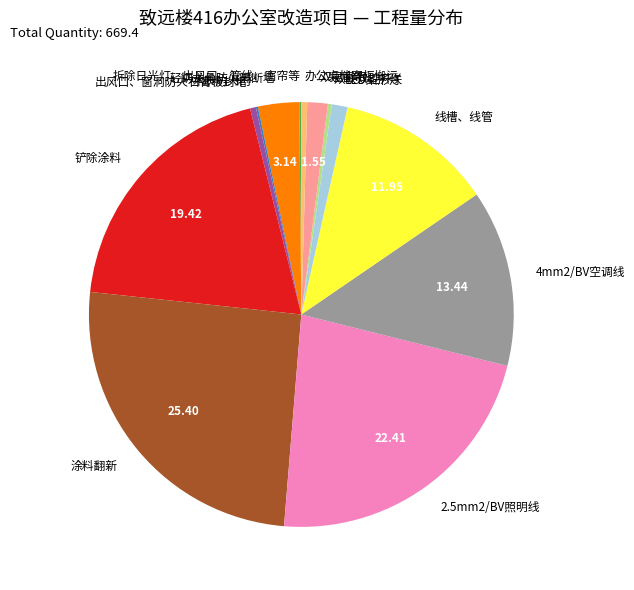

What is the largest slice in the pie chart?

涂料翻新